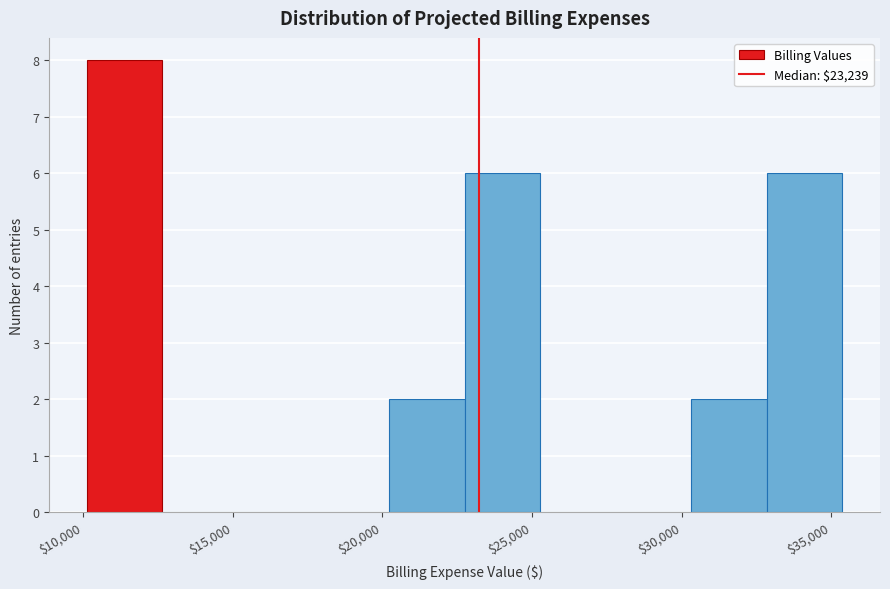

How tall is the bar that spans 30500 to 33000 on the x-axis? Neither the bar edges nor the heights are printed on the chart, so give them approximately, as read against the axes.

2